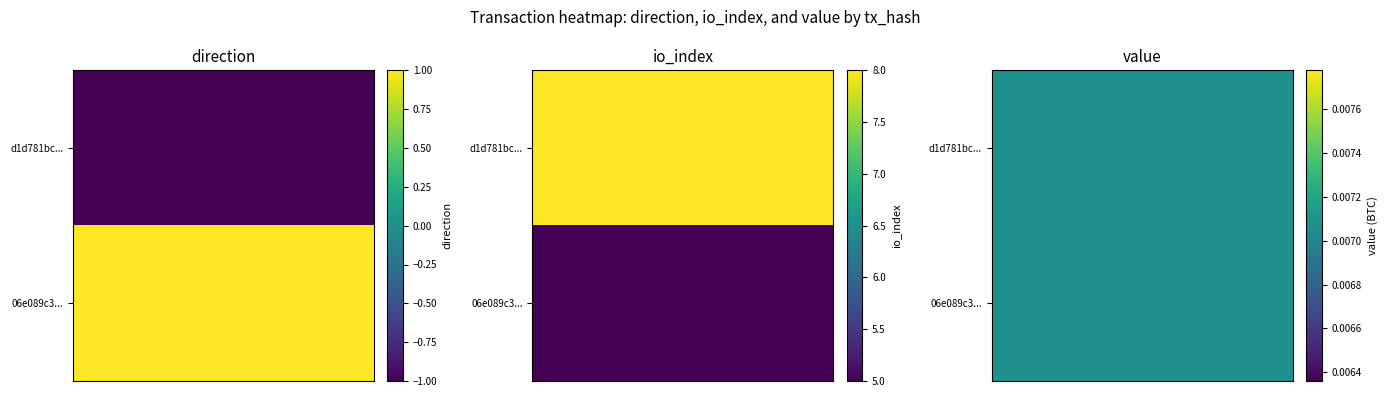

What is the difference between the maximum and minimum values in the d1d781bc14bbbb947bd2c035bc6f862498f0f09 series?

9